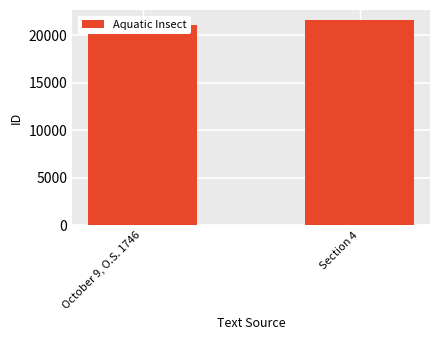

The value at Section 4 is 21577. True or false?

True